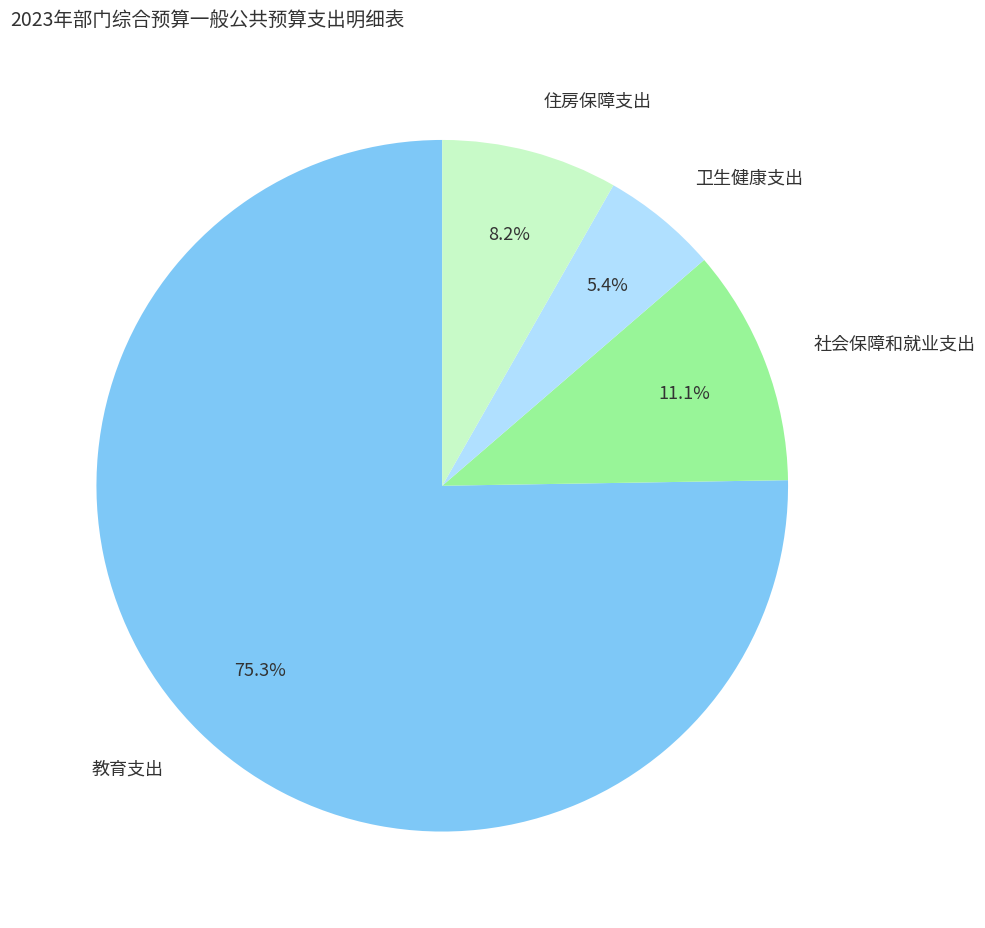

Is there a majority slice in this chart?

Yes